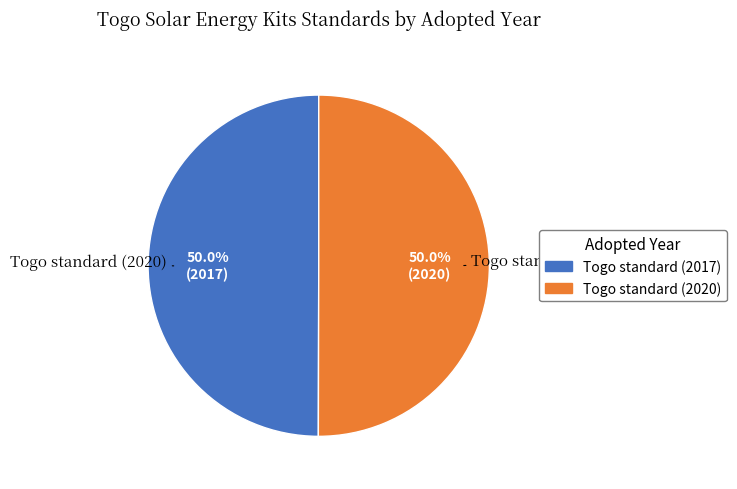

What percentage is the Togo standard (2017) slice, to the nearest percent?

50%